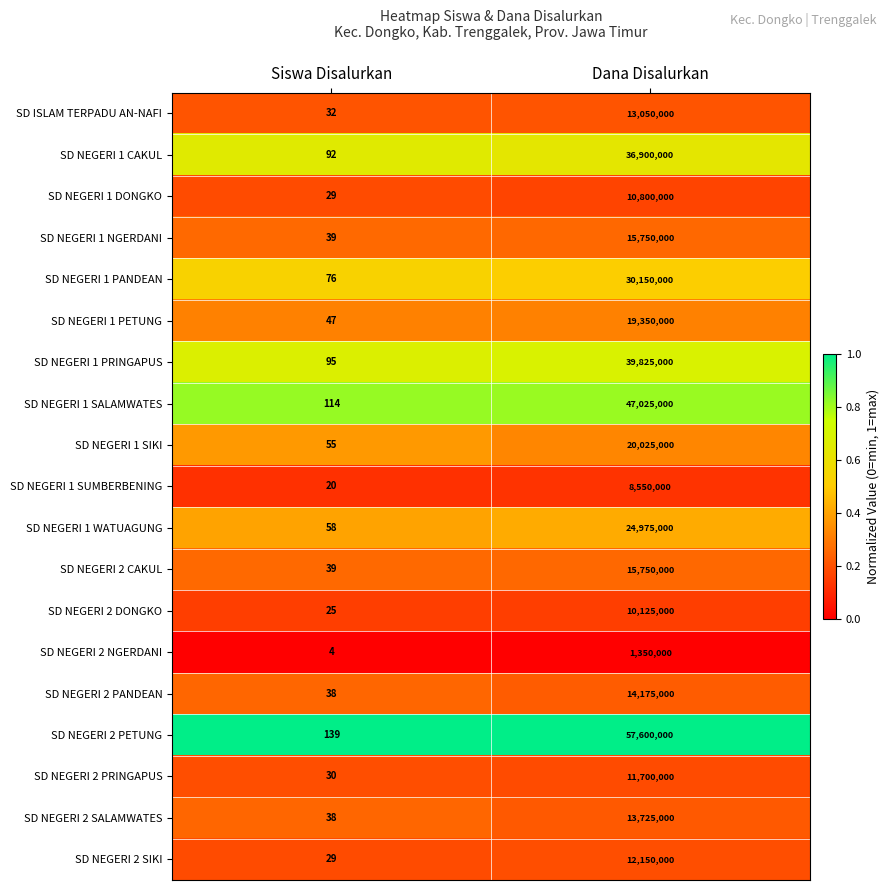

What is the sum of all SD NEGERI 1 PANDEAN values?

30150076